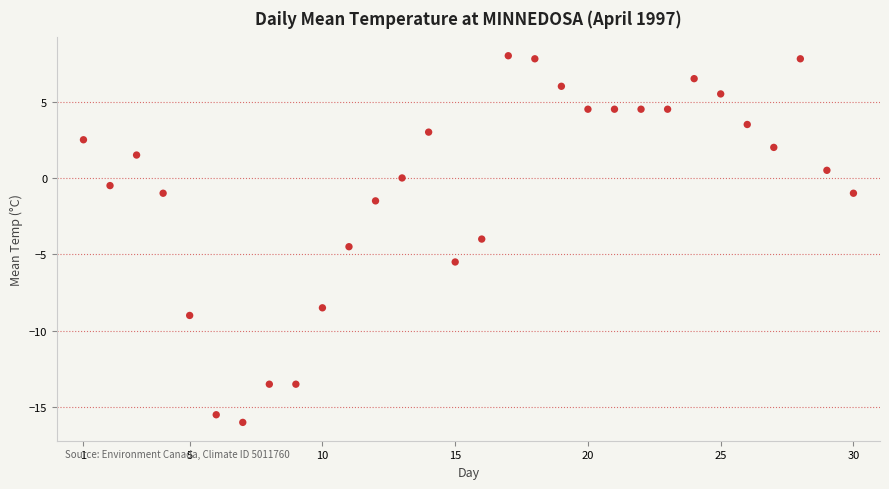

What is the range of Y values (max minus min)?

24.0